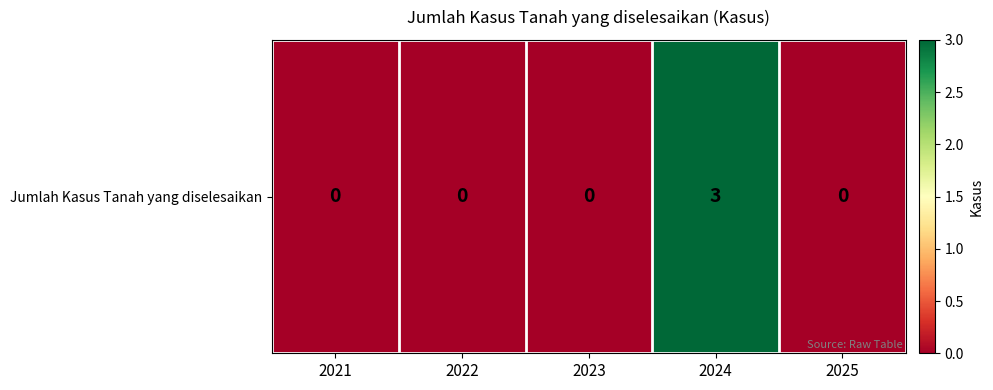

Reading left to right, transcribe all the data shown in this chart.

2021=0	2022=0	2023=0	2024=3	2025=0